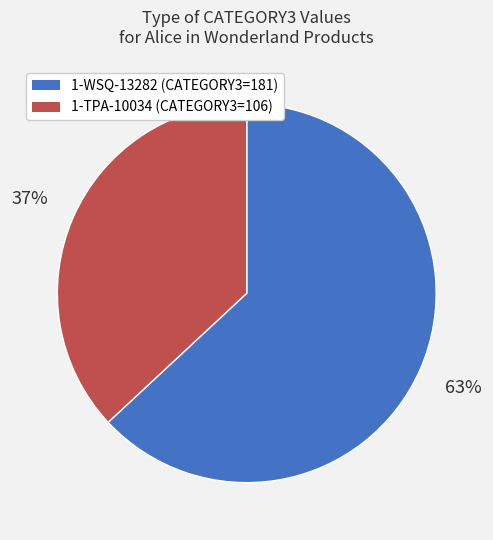

Which has a higher value, 1-TPA-10034 or 1-WSQ-13282?

1-WSQ-13282